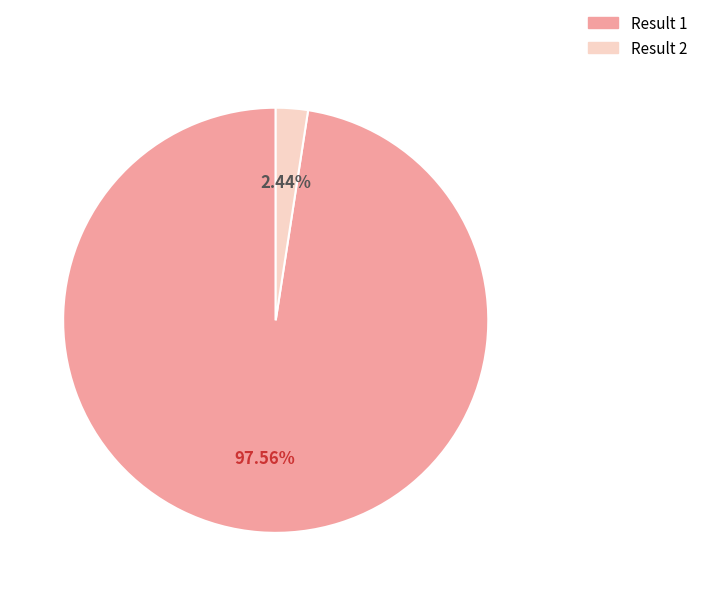

Is there a majority slice in this chart?

Yes